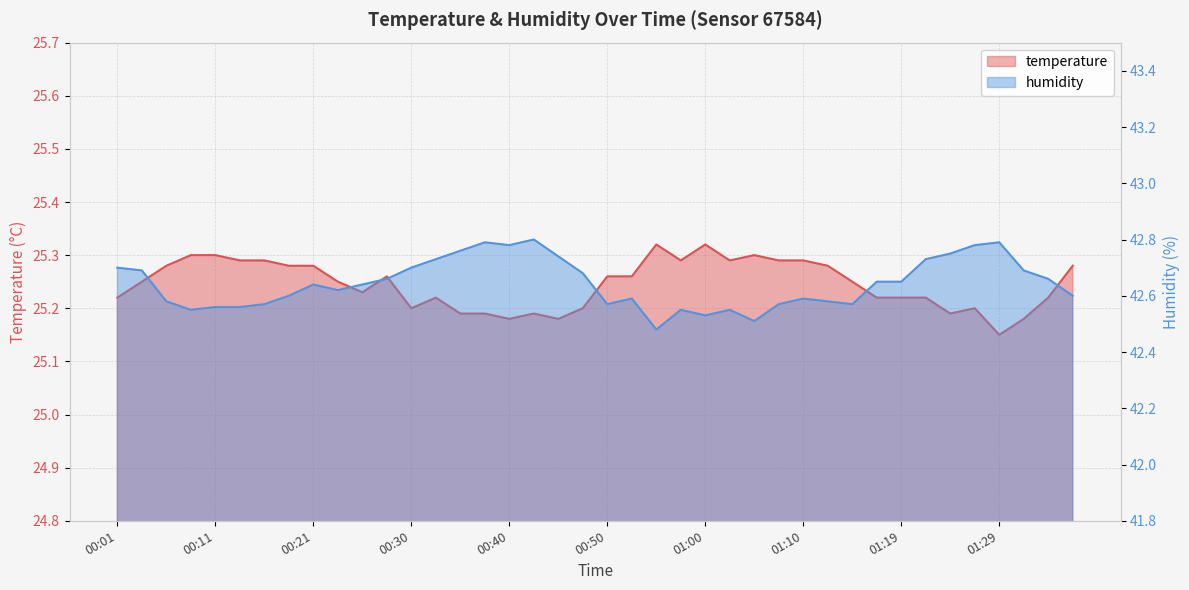

At which category does the chart reach its minimum across all series?

01:29